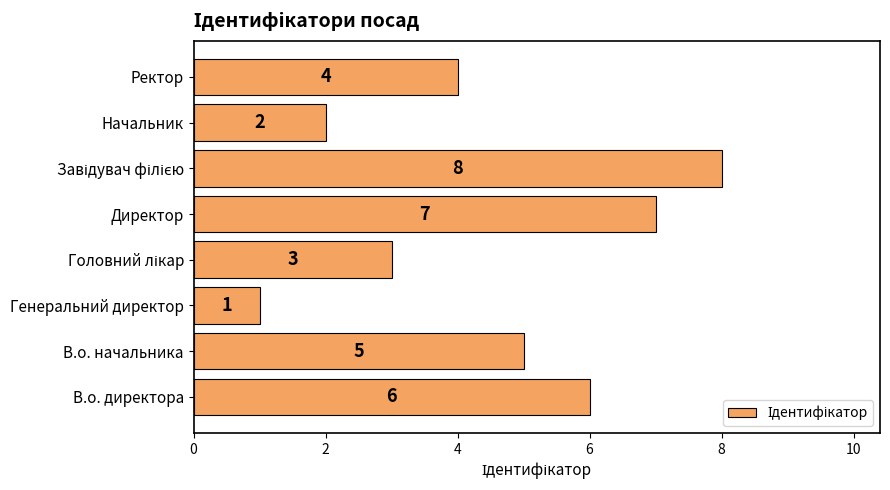

Reading bottom to top, transcribe all the data shown in this chart.

6	5	1	3	7	8	2	4